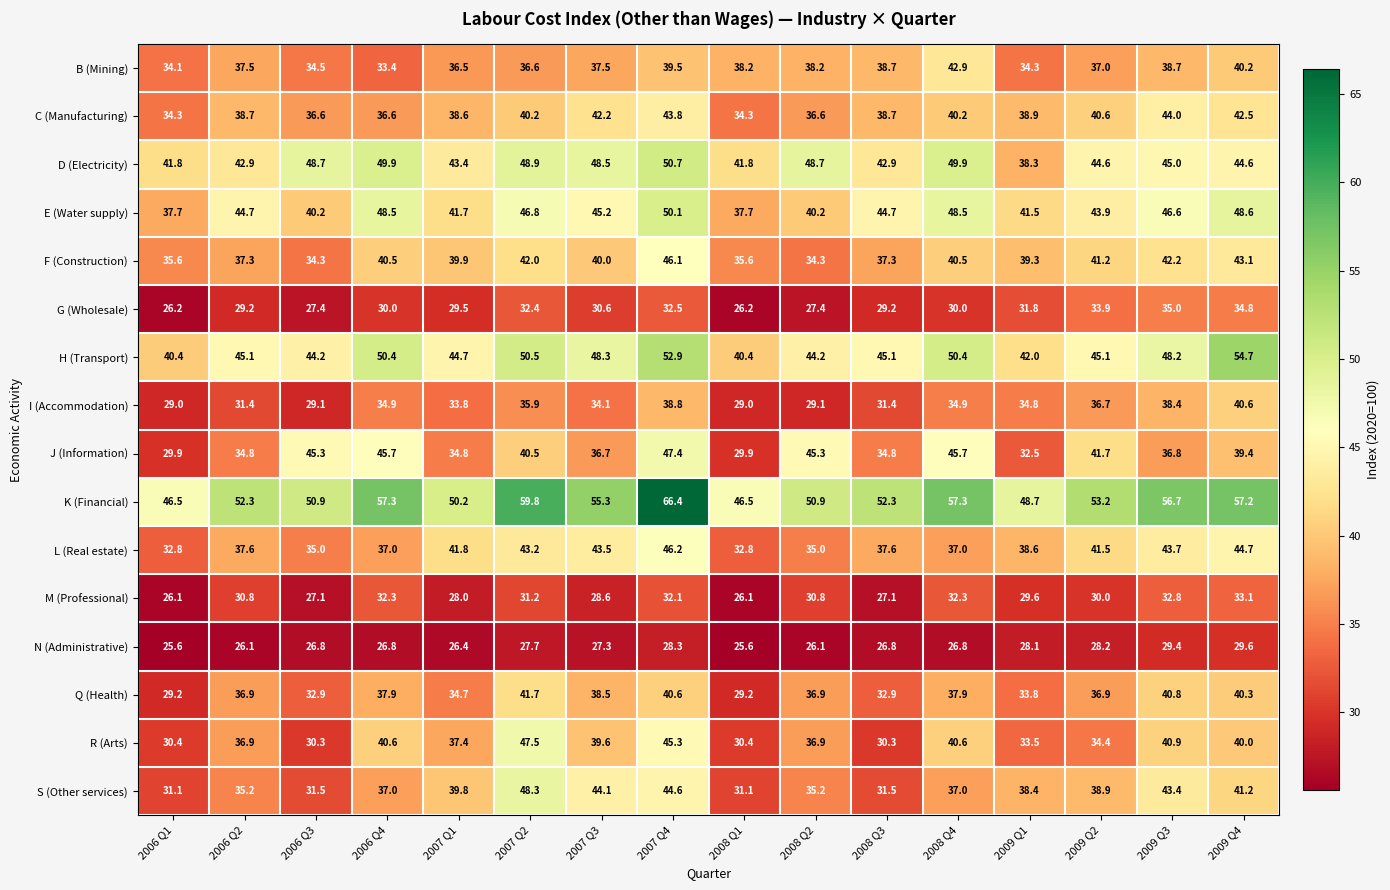

At 2009 Q2, list the series in order from smallest to largest.

N (Administrative), M (Professional), G (Wholesale), R (Arts), I (Accommodation), Q (Health), B (Mining), S (Other services), C (Manufacturing), F (Construction), L (Real estate), J (Information), E (Water supply), D (Electricity), H (Transport), K (Financial)